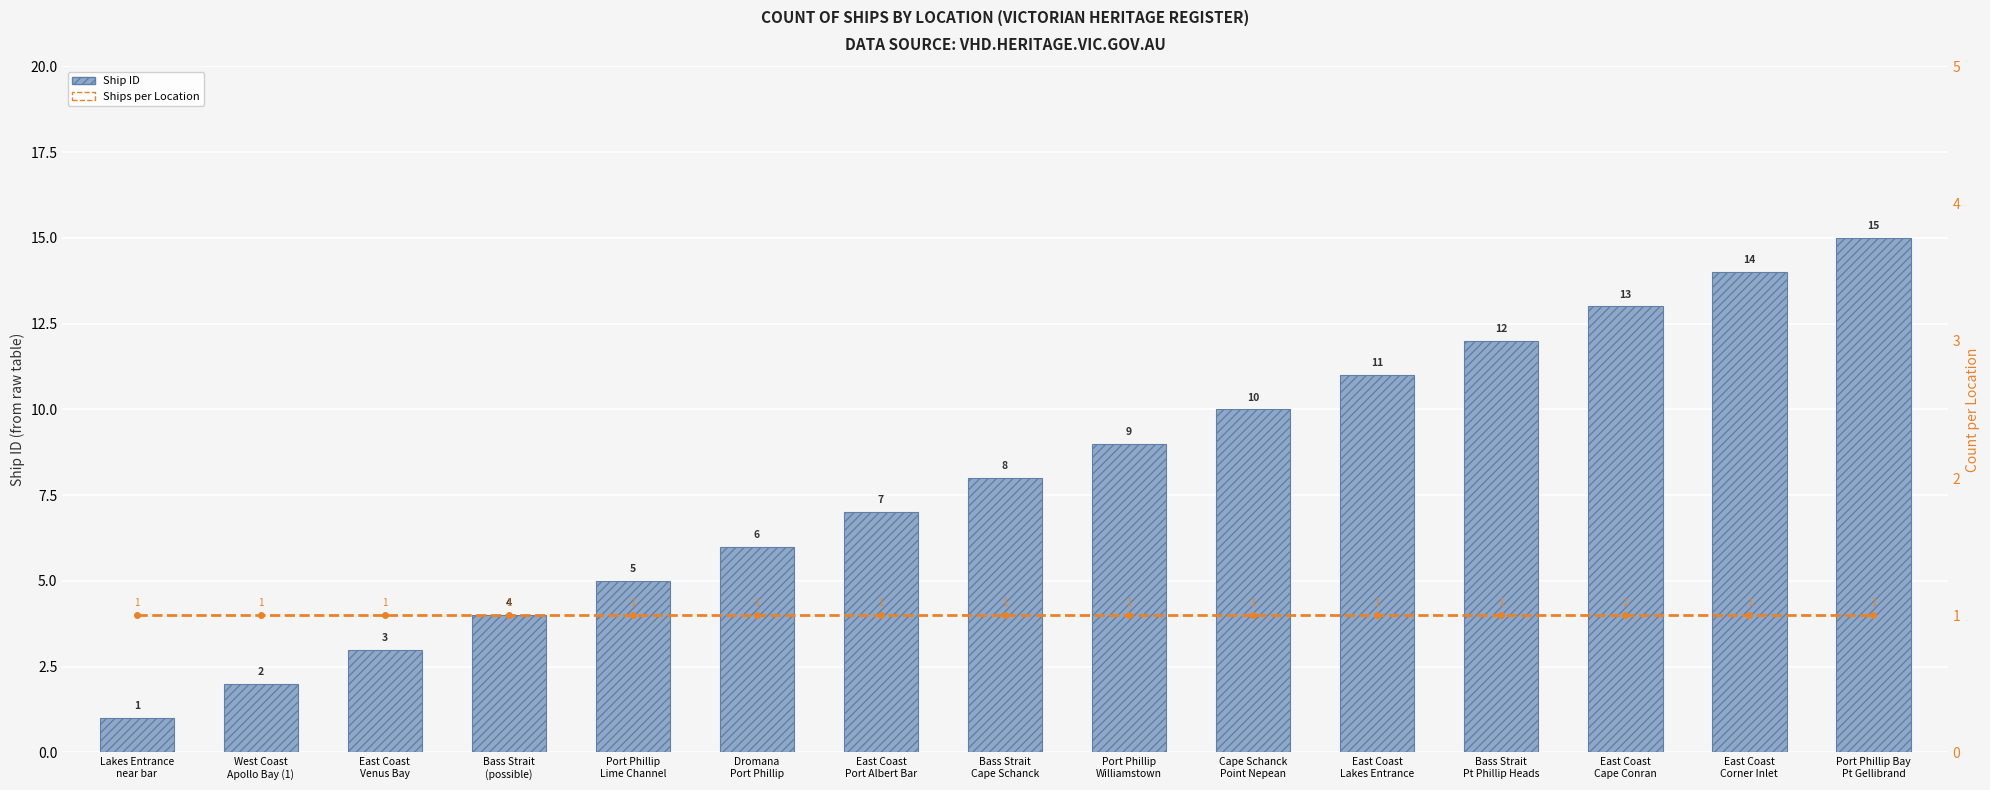

Reading left to right, extract all data points from this chart.

Ship ID: 1	2	3	4	5	6	7	8	9	10	11	12	13	14	15
Ships per Location (Moving Avg): 1	1	1	1	1	1	1	1	1	1	1	1	1	1	1